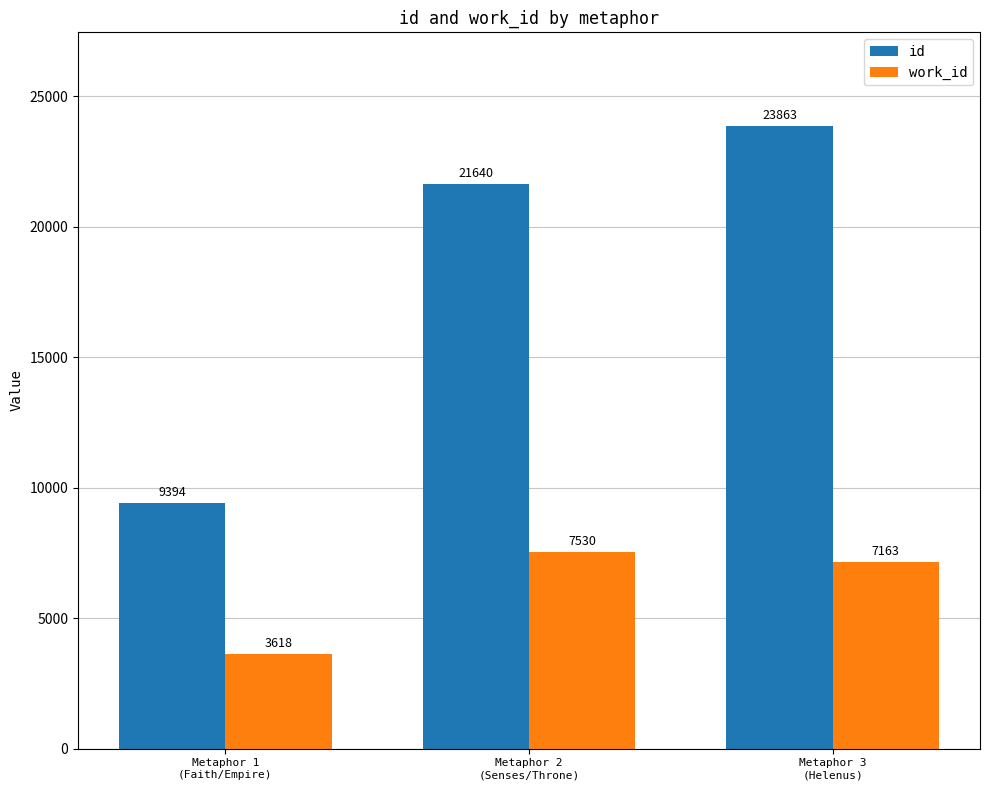

What is the maximum value for id?

23863